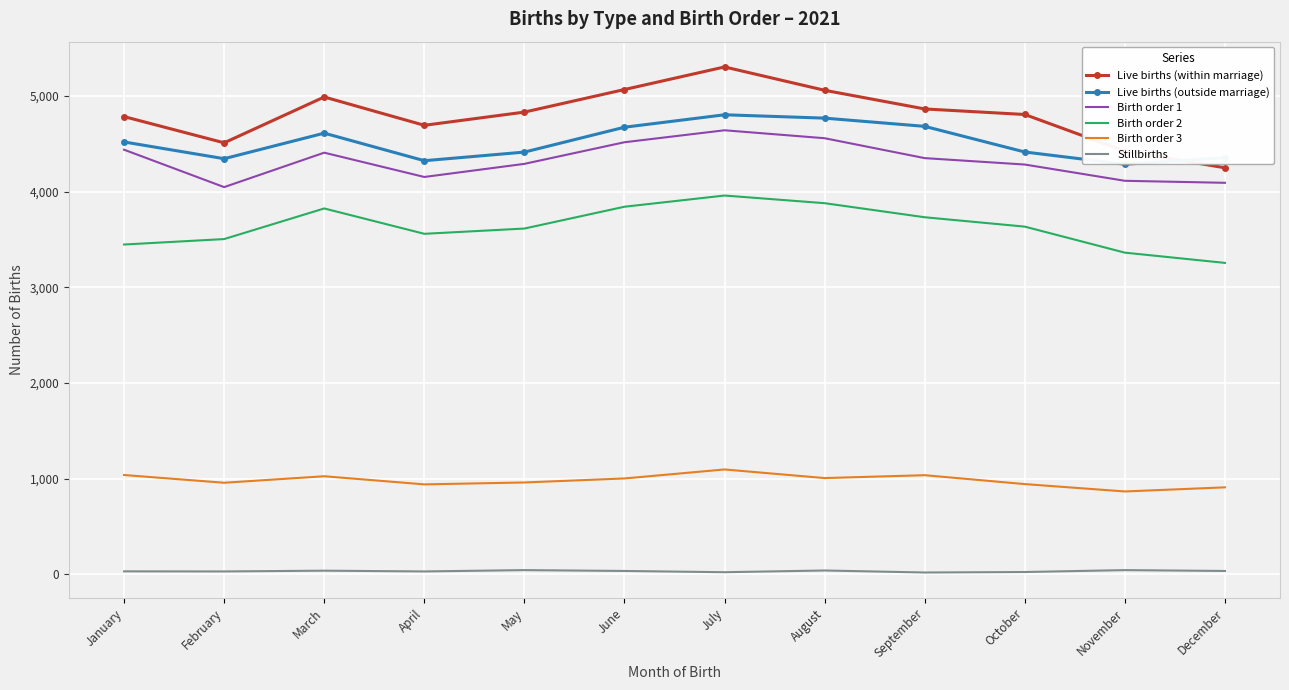

Which label corresponds to the largest value in the chart?

July